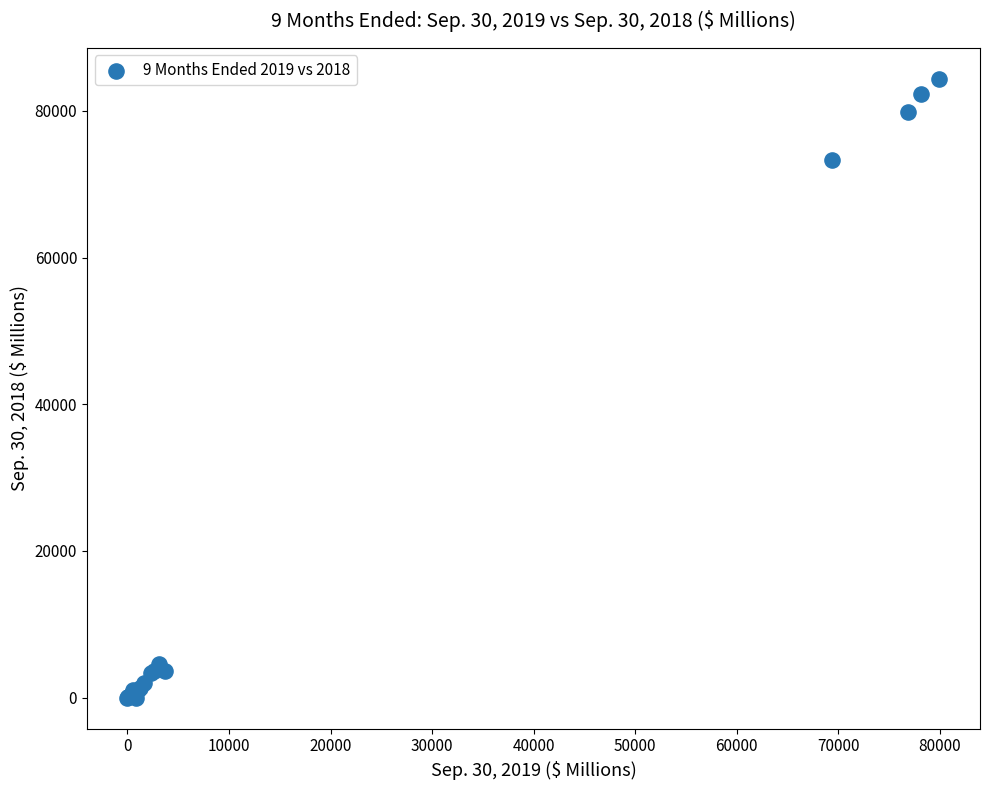

What Y value in the scatter plot is closest to 42172?

73270